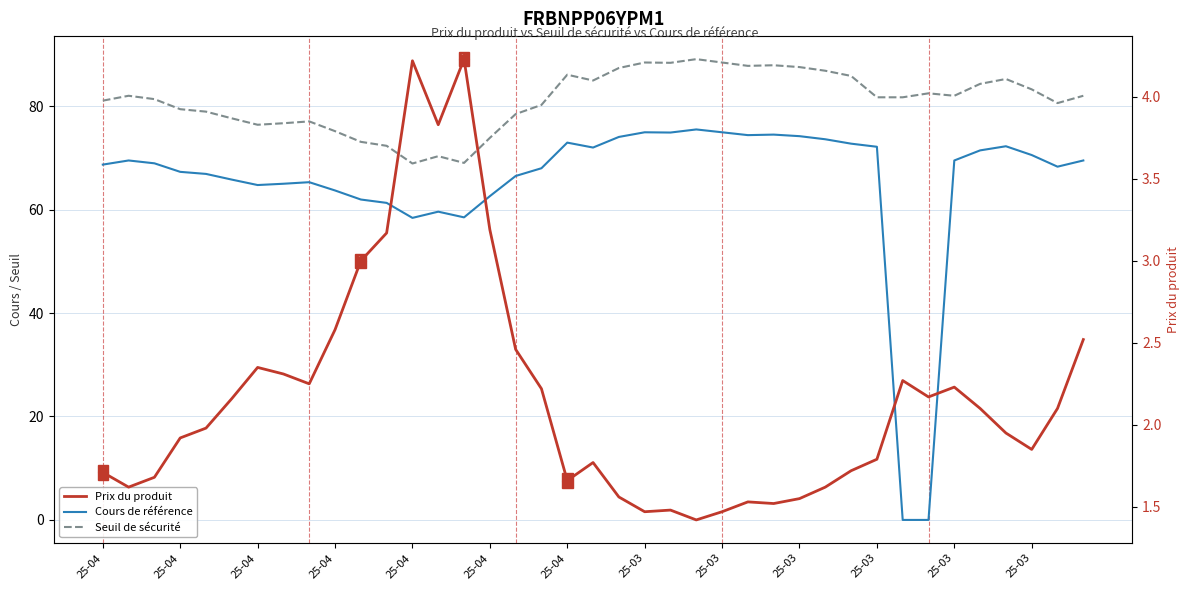

At which category is the sum across all series the highest?

23